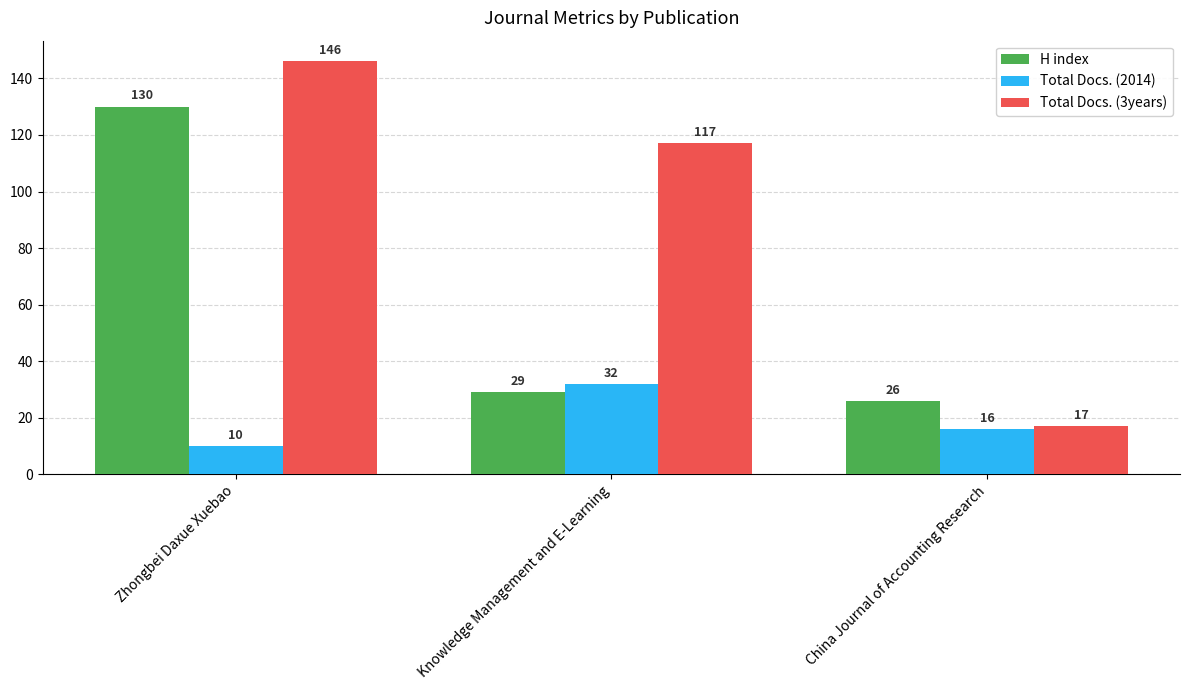

How many bars are there in each group?

3